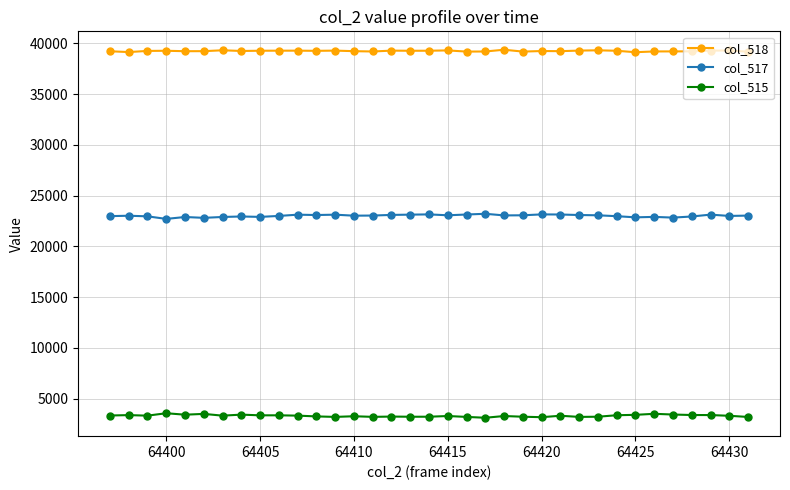

Which series has the largest total across all categories?

col_518